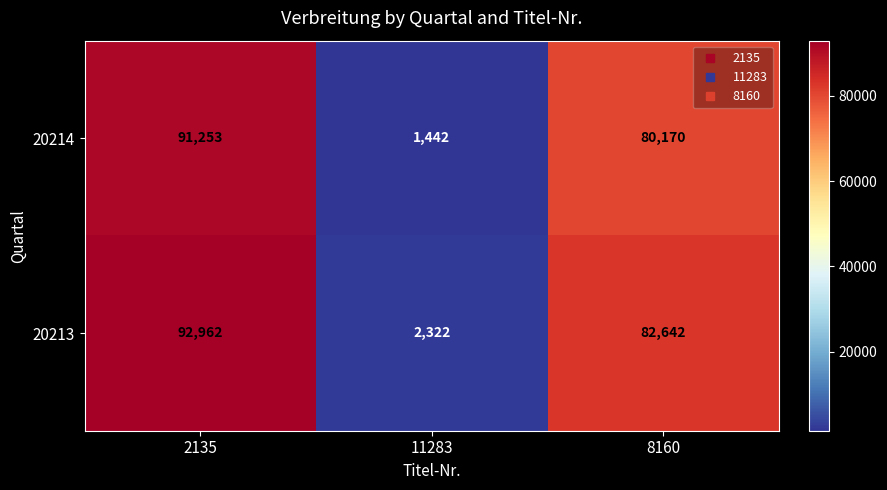

What is the difference between the maximum and minimum values in the 20214 series?

89811